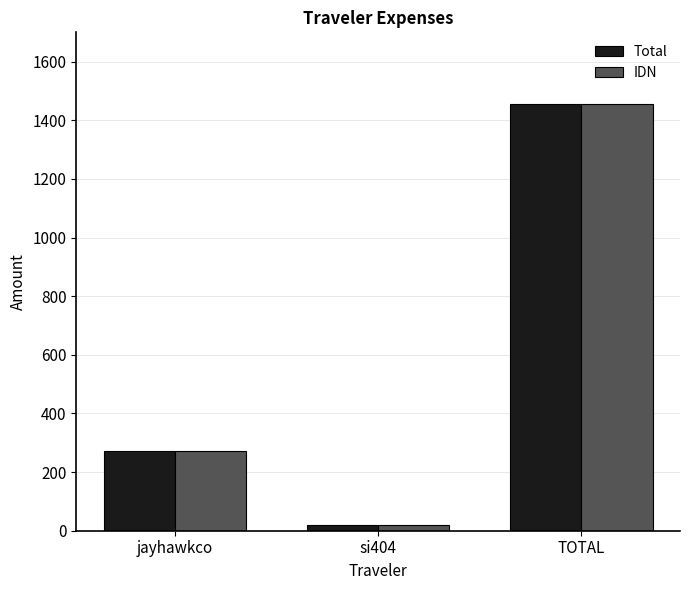

What is the value of the IDN bar at the 2nd from the left?

17.9